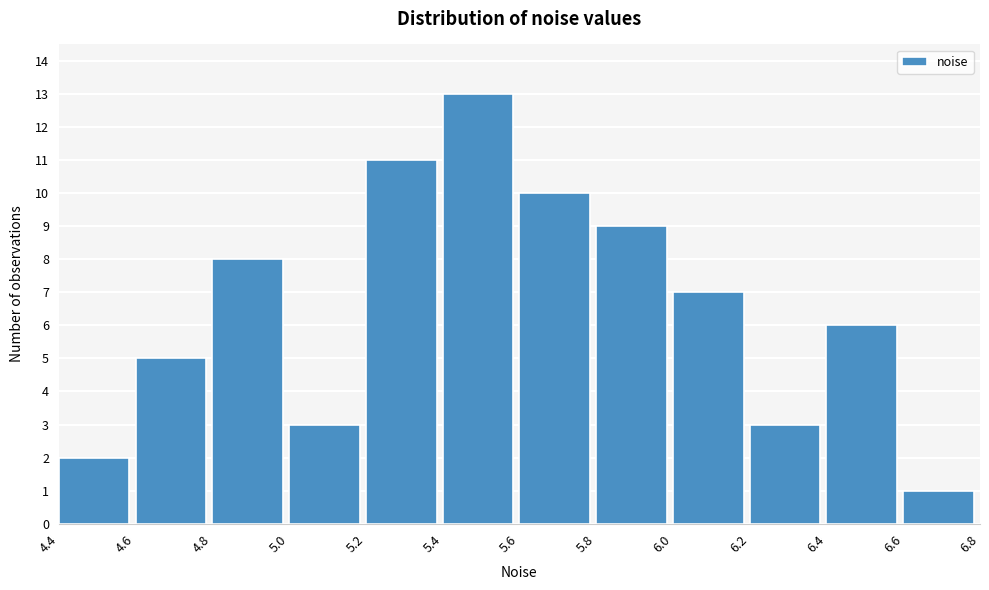

How tall is the bar that spans 6.2 to 6.4 on the x-axis? The values are not printed on the chart, so give them approximately, as read against the axis.

3